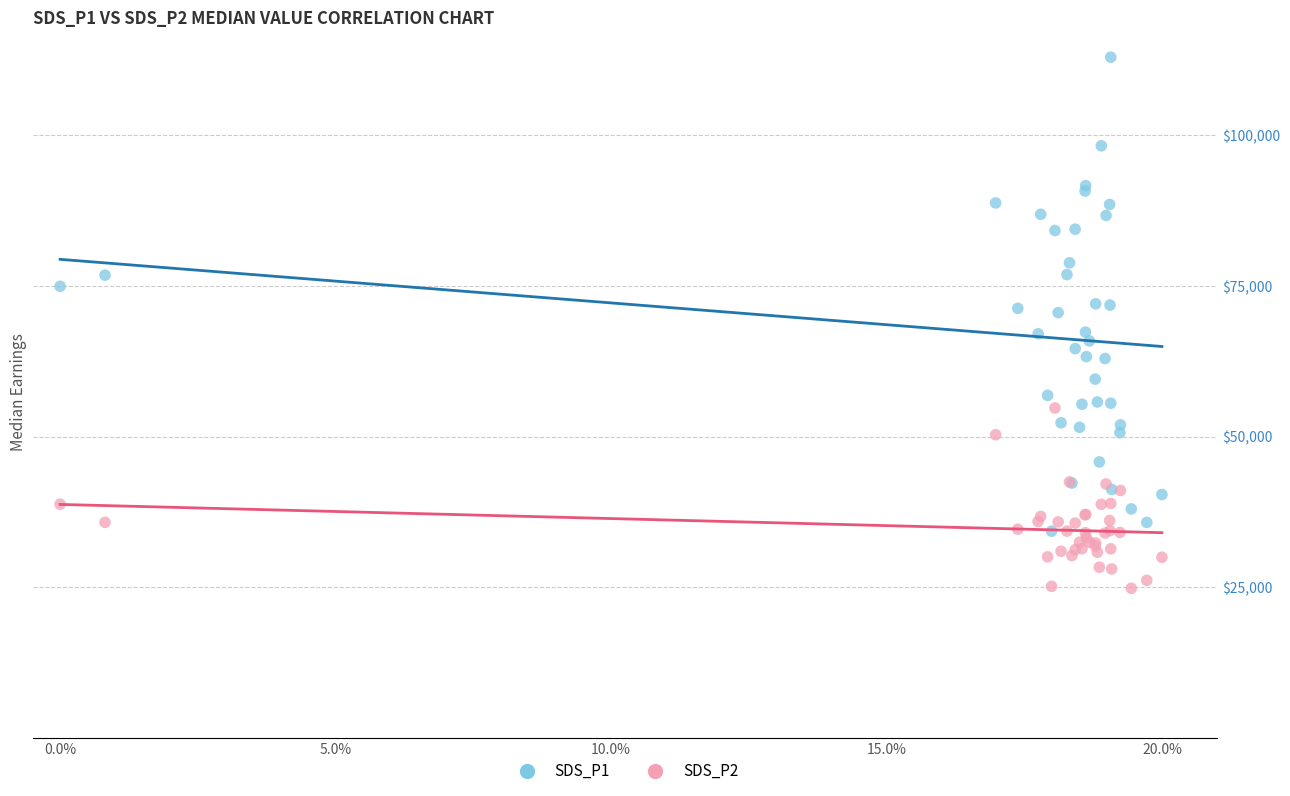

Which series contains the highest Y value?

SDS_P1